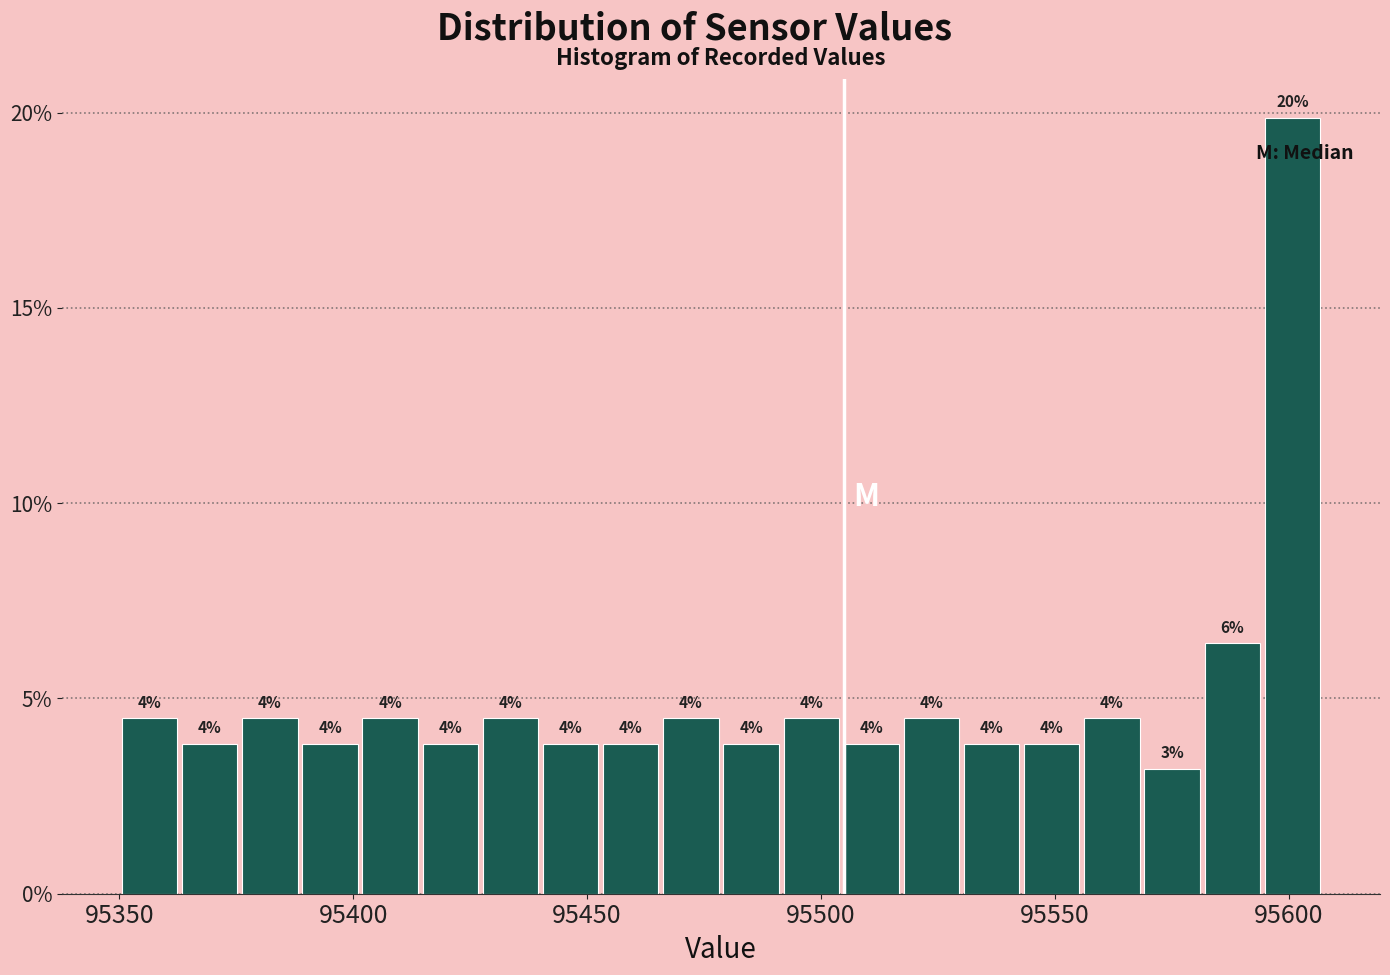

Read against the x-axis, roughly where is the centre of the tallest bar?

95600